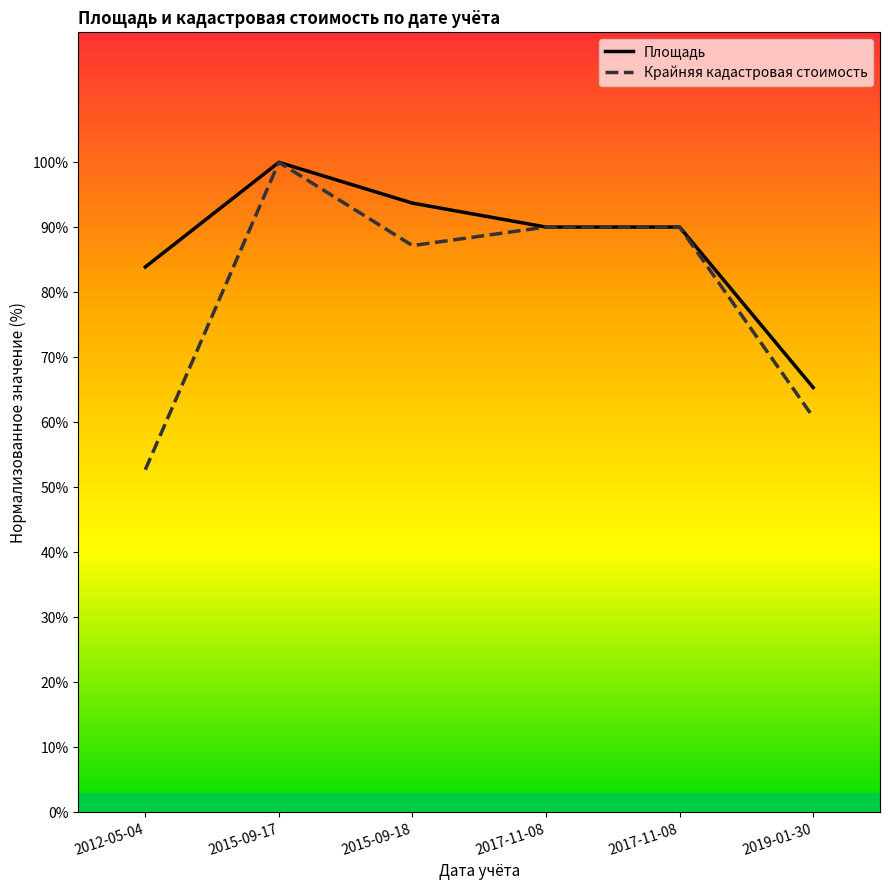

Which has a higher value, 2019-01-30 or 2017-11-08?

2017-11-08